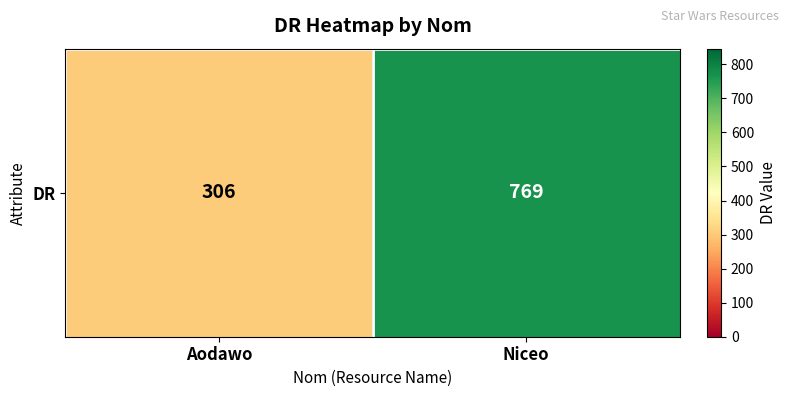

Rank the categories by value from lowest to highest.

Aodawo, Niceo